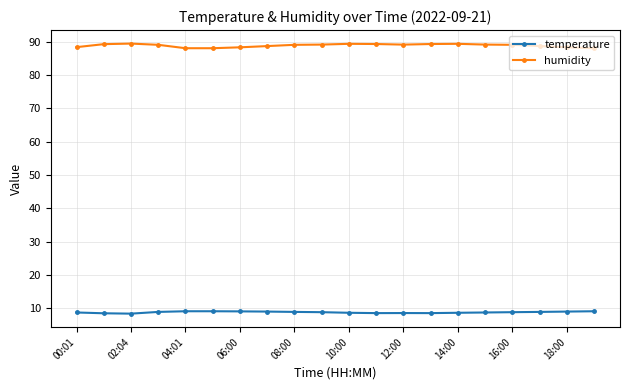

True or false: temperature and humidity intersect in this chart.

False